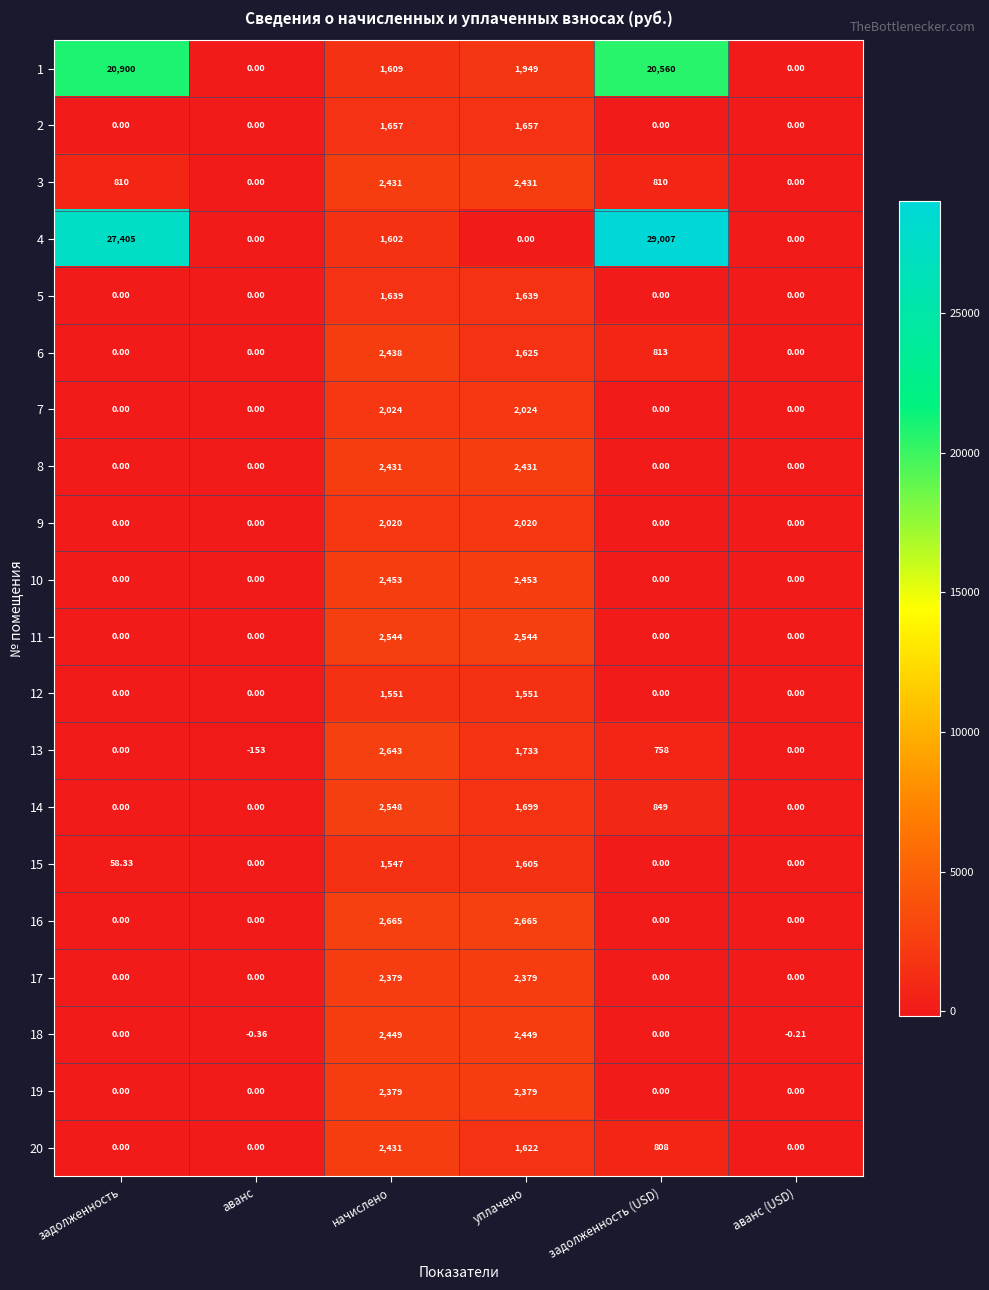

Which category has the lowest value across all series?

аванс